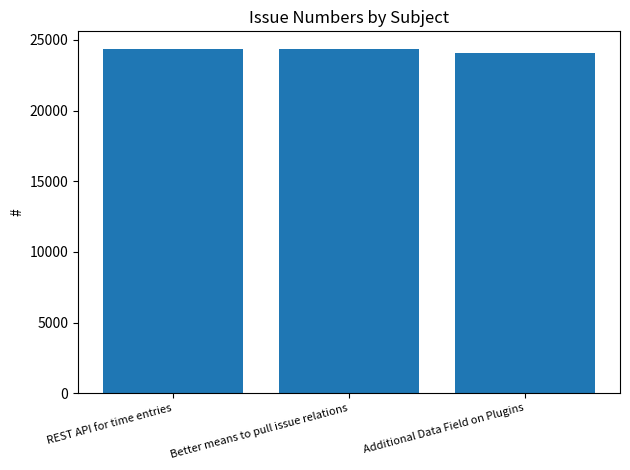

Approximately how many times larger is the value at Additional Data Field on Plugins compared to Better means to pull issue relations?

1.0